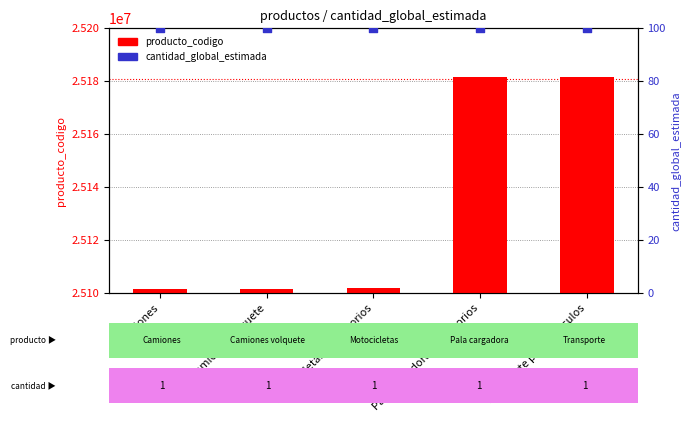

Which series has the widest spread of Y values?

producto_codigo